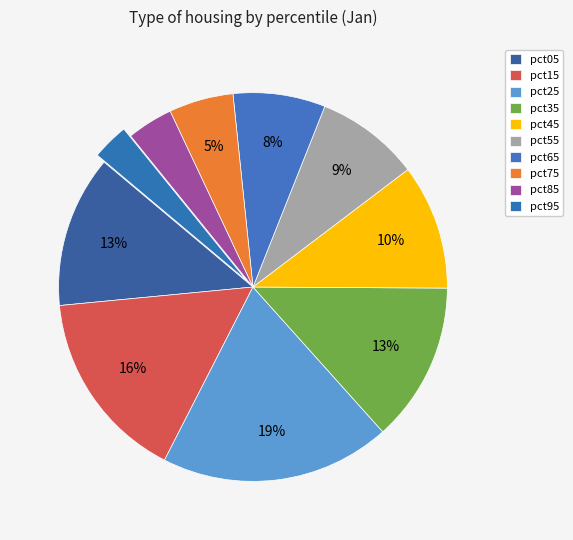

What percentage is the pct45 slice, to the nearest percent?

10%